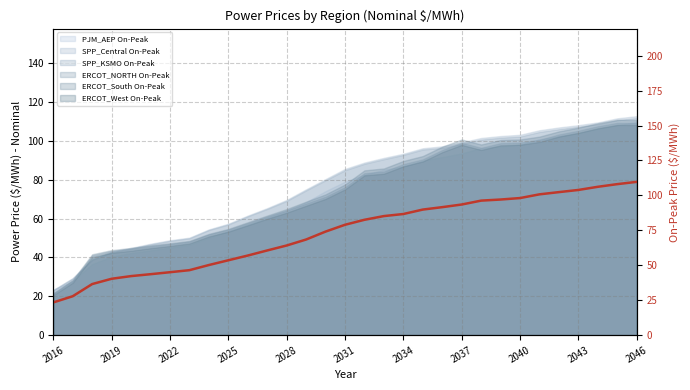

Which has a higher value, 2034 or 2043?

2043